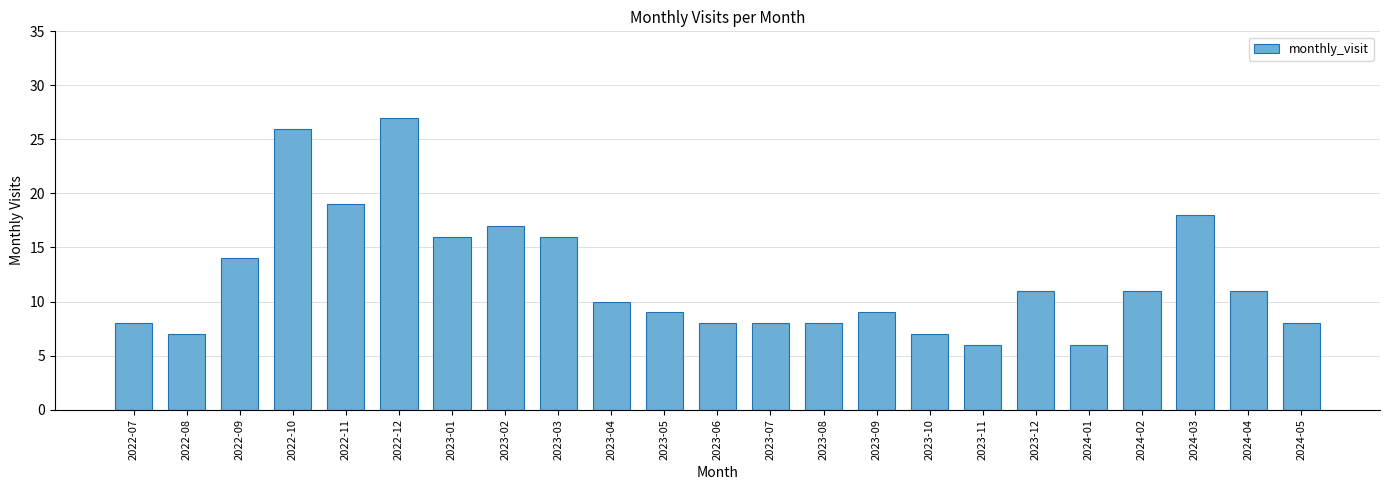

Reading right to left, list all the values displayed in this chart.

2024-05=8	2024-04=11	2024-03=18	2024-02=11	2024-01=6	2023-12=11	2023-11=6	2023-10=7	2023-09=9	2023-08=8	2023-07=8	2023-06=8	2023-05=9	2023-04=10	2023-03=16	2023-02=17	2023-01=16	2022-12=27	2022-11=19	2022-10=26	2022-09=14	2022-08=7	2022-07=8